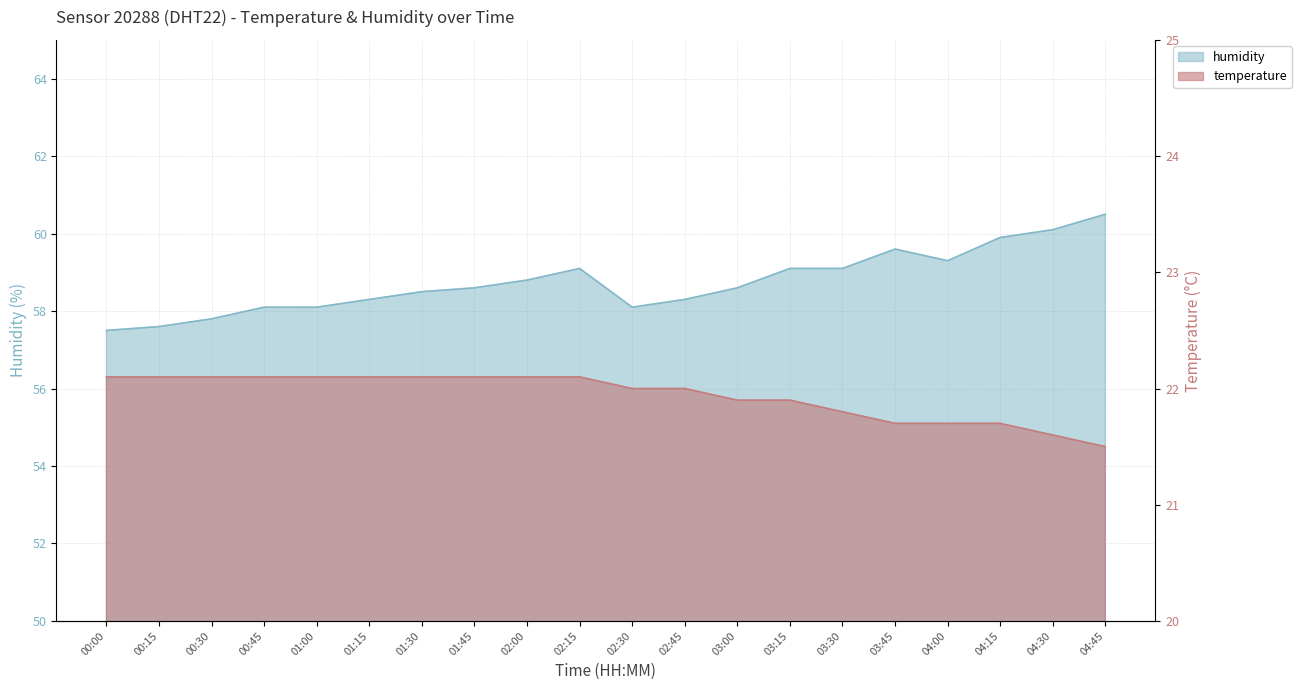

Which series has the largest total across all categories?

humidity